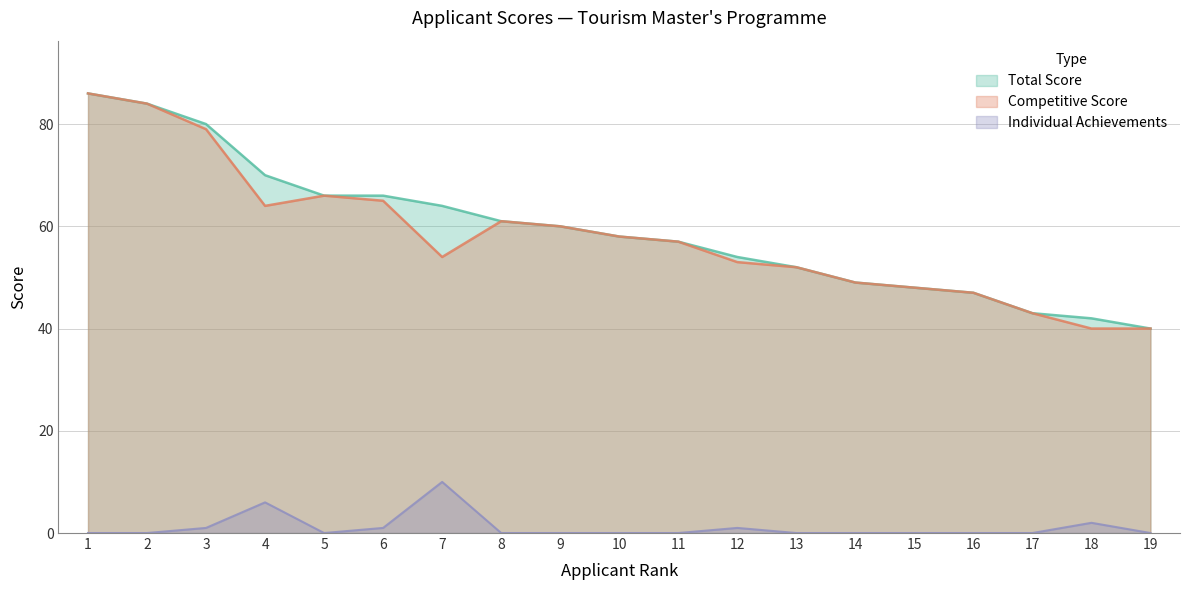

True or false: Total Score has more than 1 interior local peaks.

False